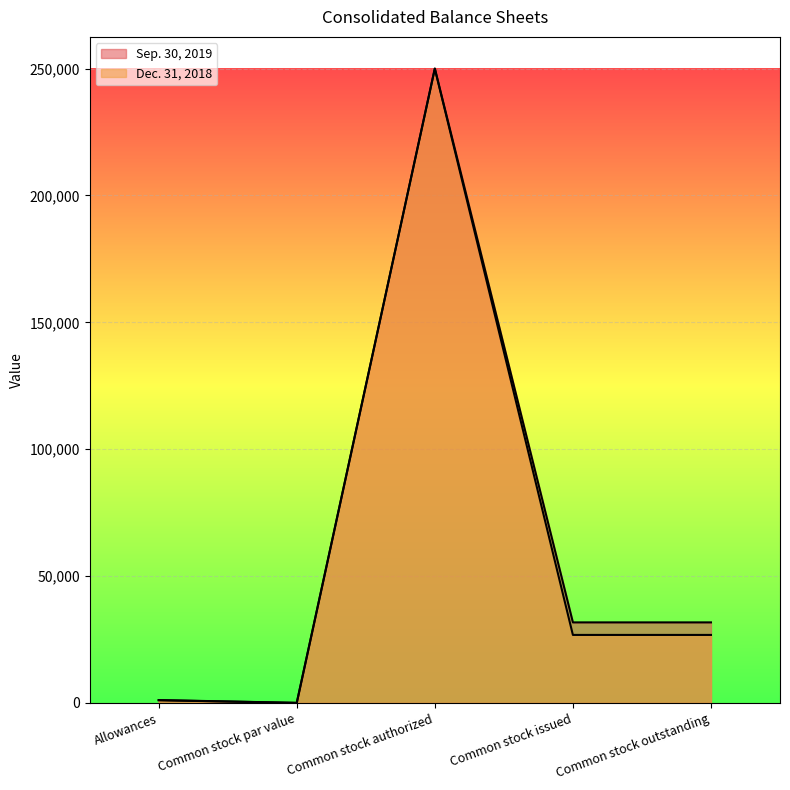

Which category has the lowest value across all series?

Common stock par value